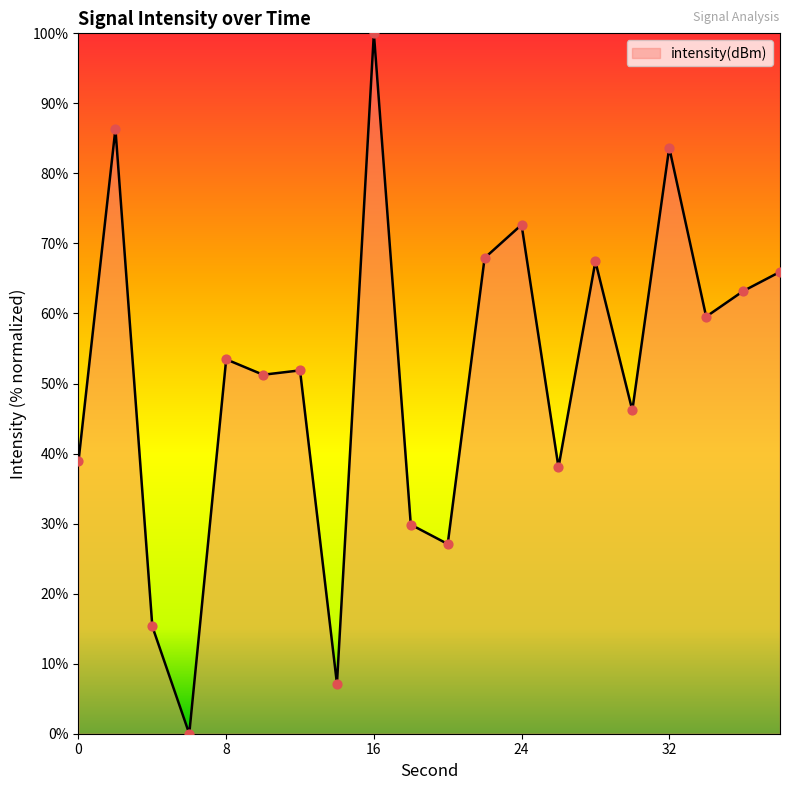

What is the difference between the maximum and minimum values?

100.0